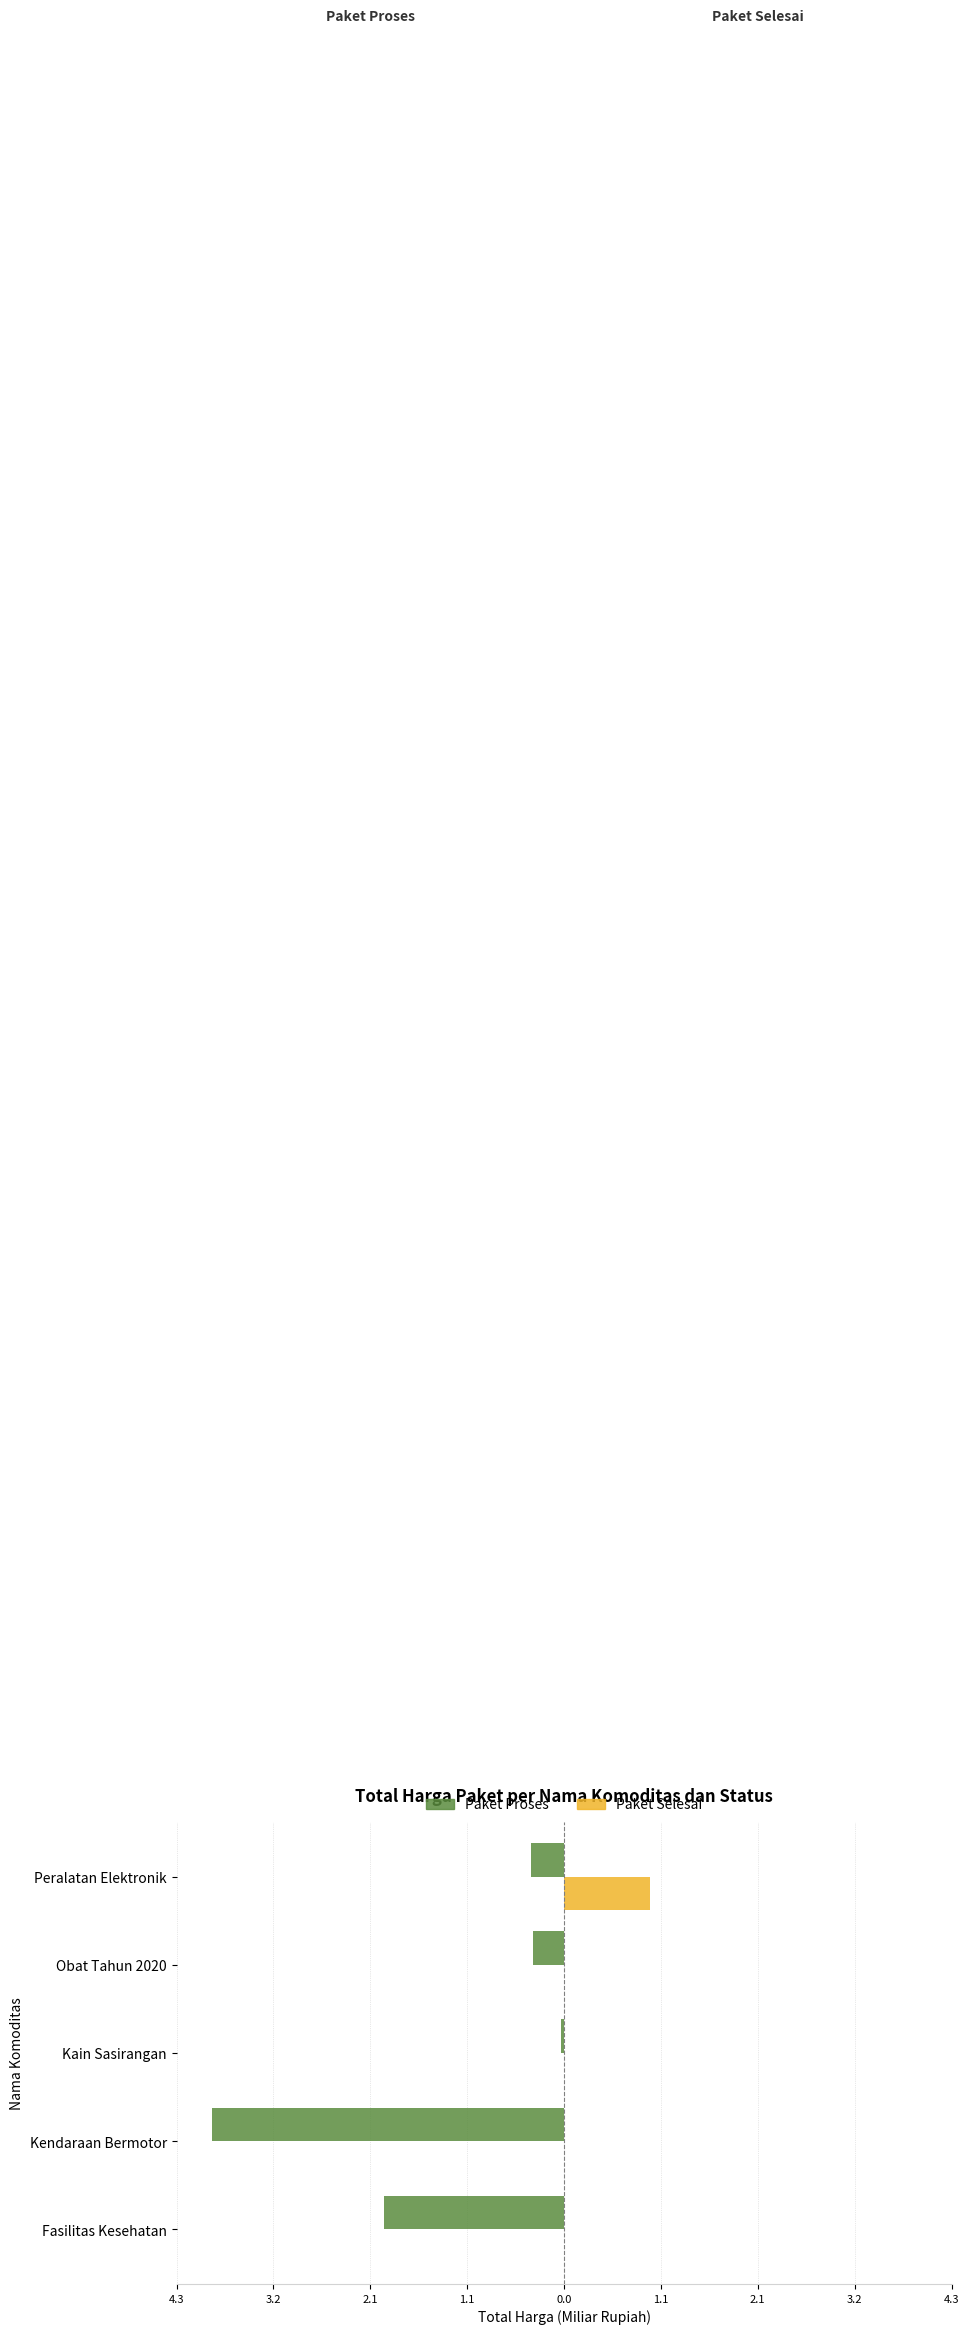

What are all the series names shown in the legend?

Paket Proses, Paket Selesai